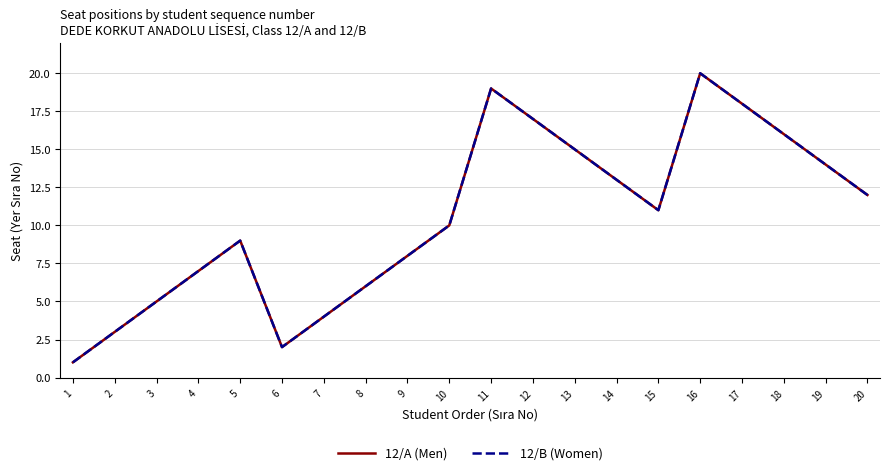

Which series has the widest spread of values?

12/A (Men)